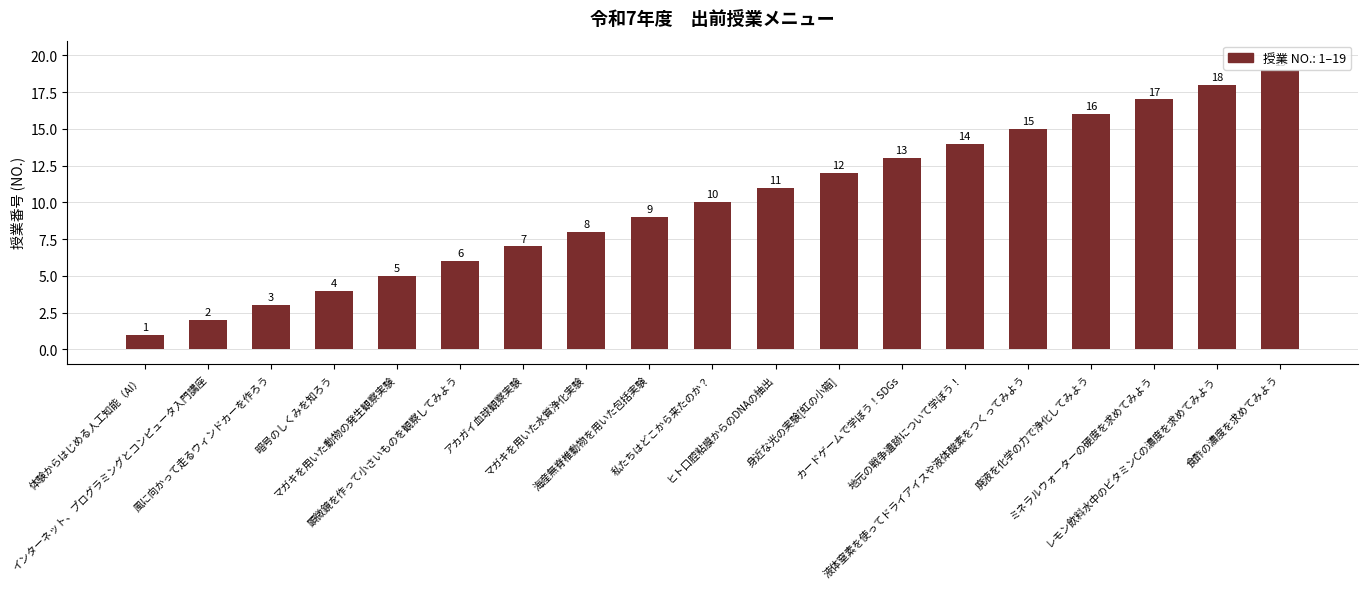

Approximately how many times larger is the value at 体験からはじめる人工知能（AI） compared to 地元の戦争遺跡について学ぼう！?

0.1